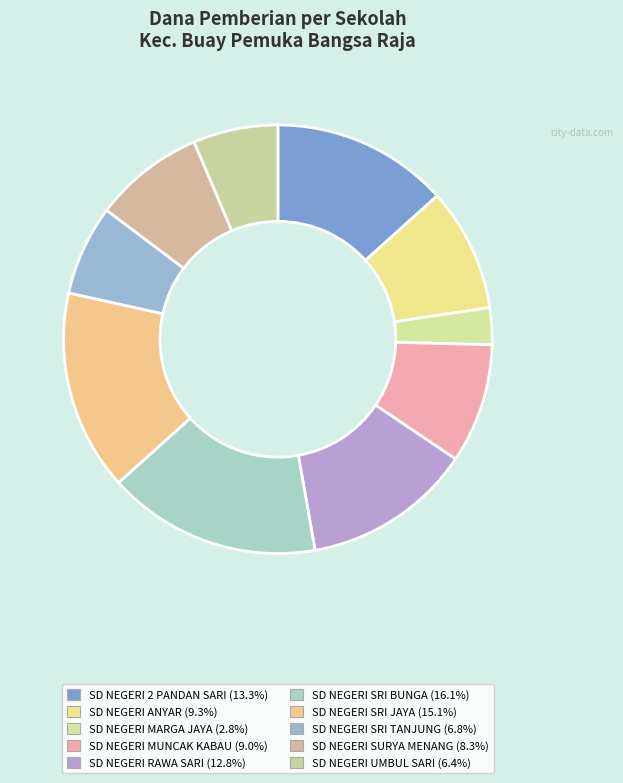

Does SD NEGERI MARGA JAYA account for over 50% of the chart?

No